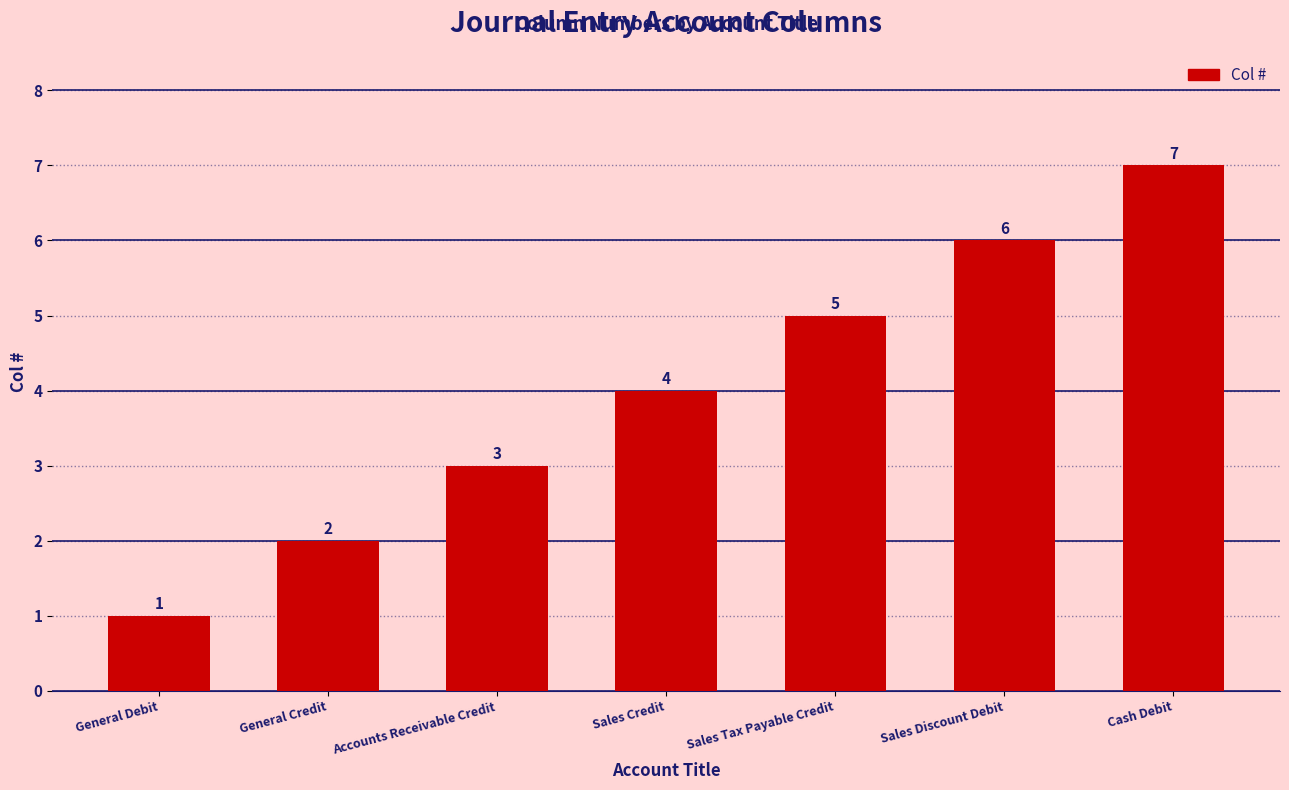

Does the chart contain stacked bars?

No